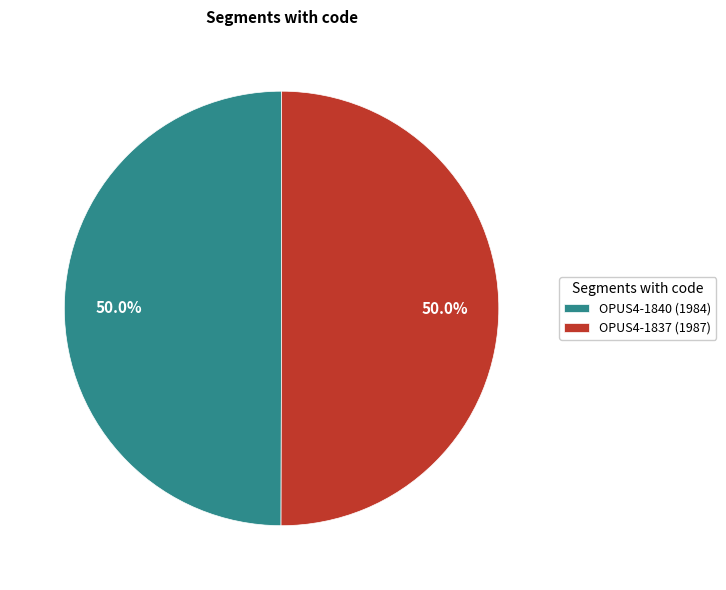

To the nearest percent, what is the average slice percentage?

50%